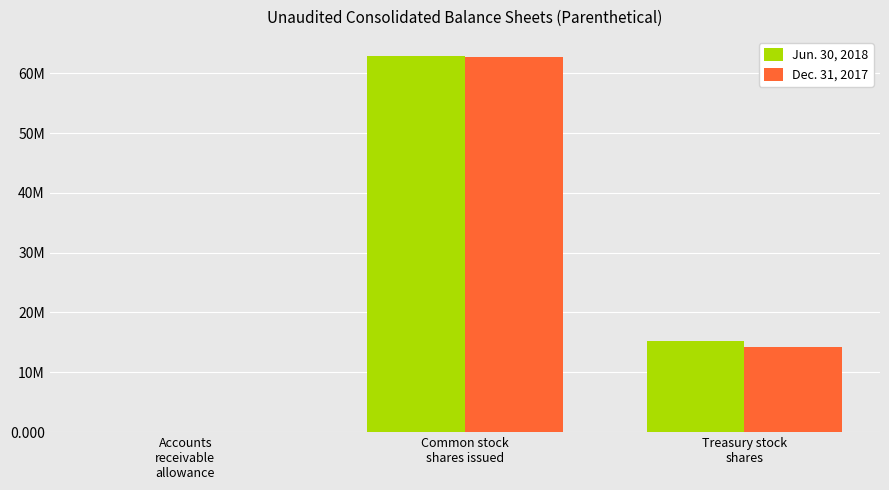

Does the chart contain stacked bars?

No